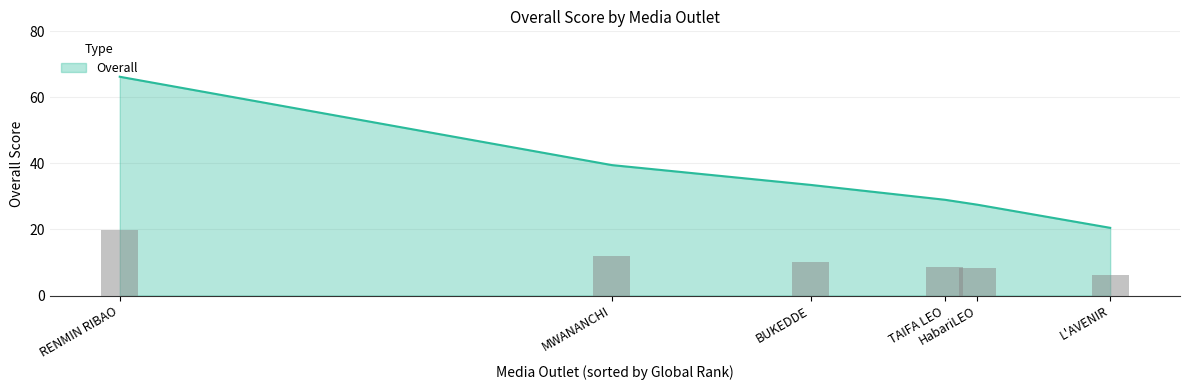

List the labels in order of value, smallest first.

L'AVENIR, HabariLEO, TAIFA LEO, BUKEDDE, MWANANCHI, RENMIN RIBAO